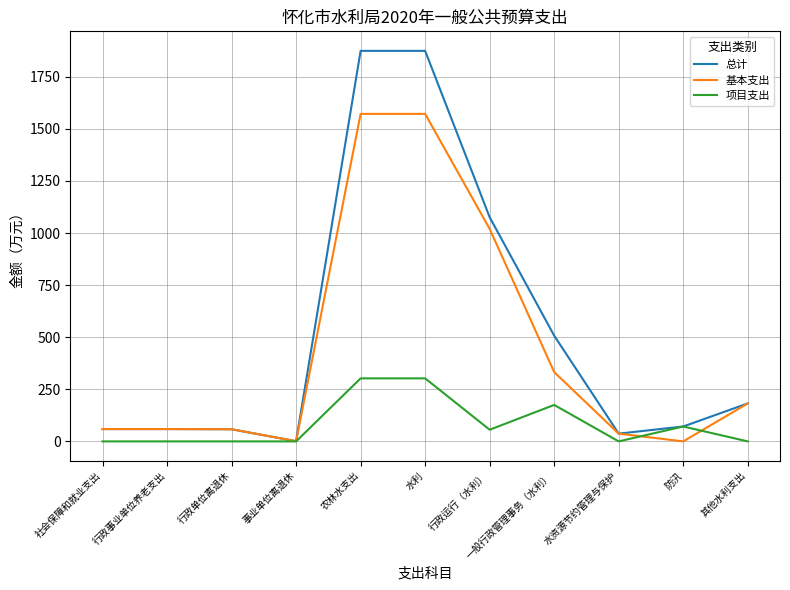

Which series changed the most between 农林水支出 and 其他水利支出?

总计